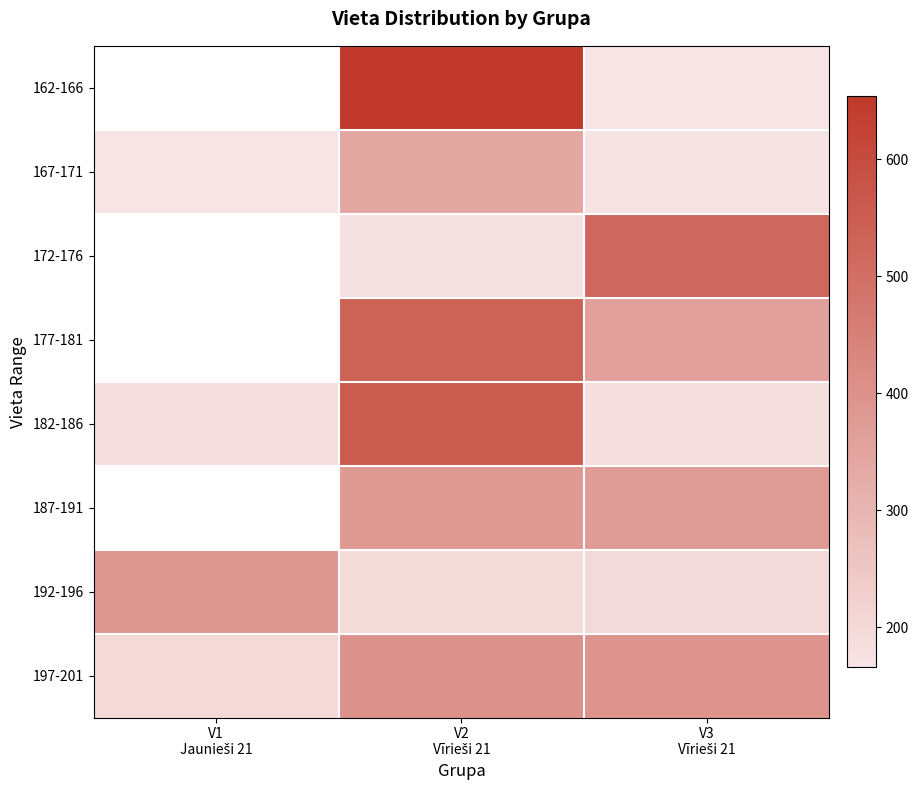

At which category is the sum across all series the highest?

V2
Vīrieši 21